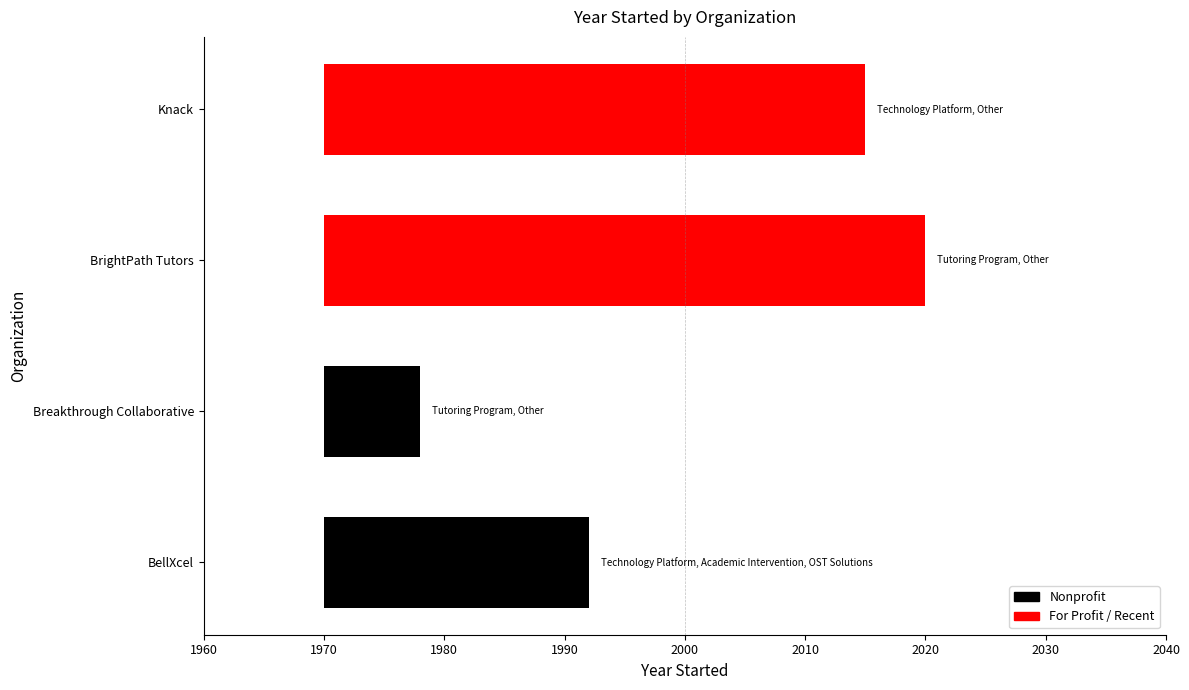

Where does the data first go above 45?

BrightPath Tutors